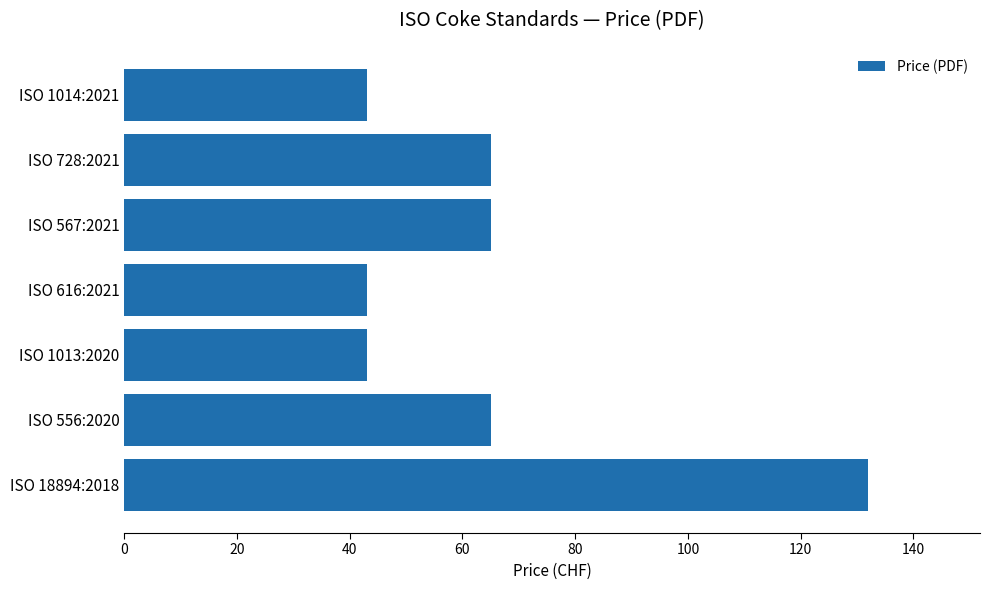

Reading bottom to top, extract all data points from this chart.

132	65	43	43	65	65	43